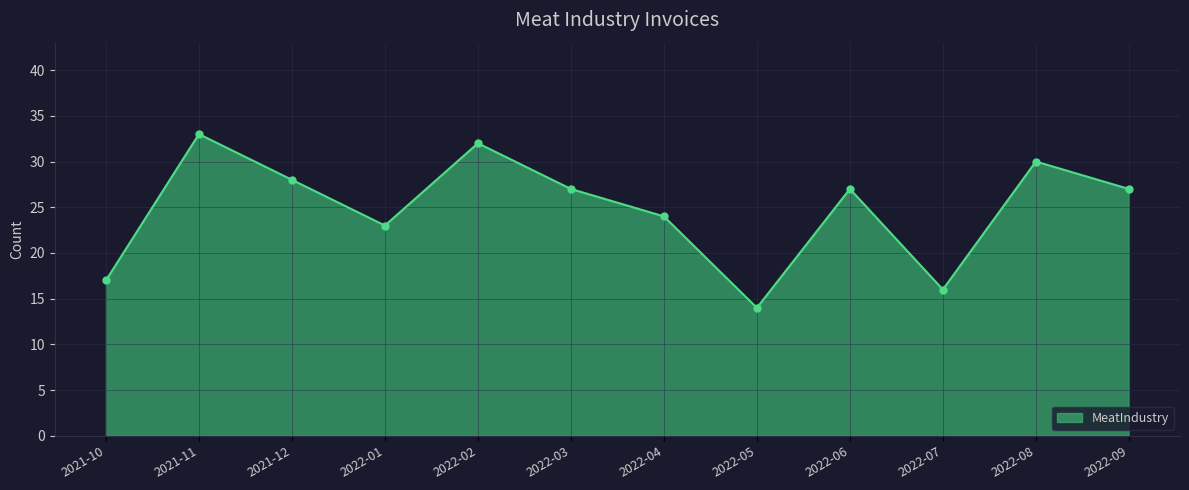

Which has a higher value, 2022-03 or 2022-02?

2022-02